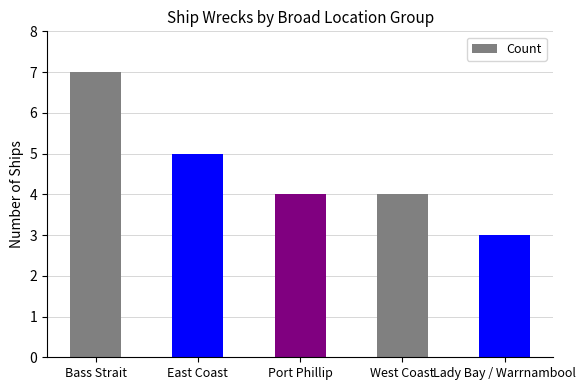

What is the sum of all values?

23